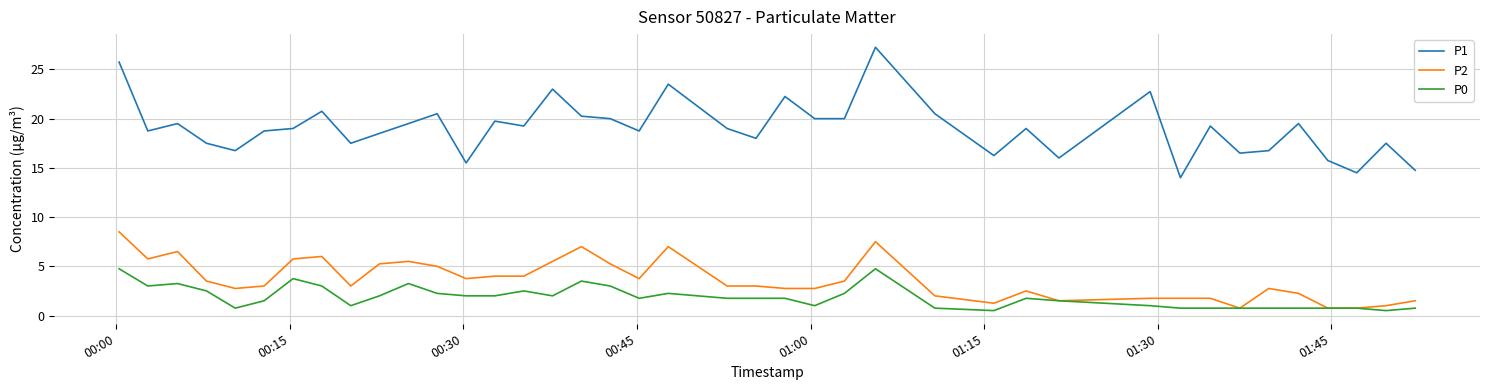

Which series has the widest spread of values?

P1